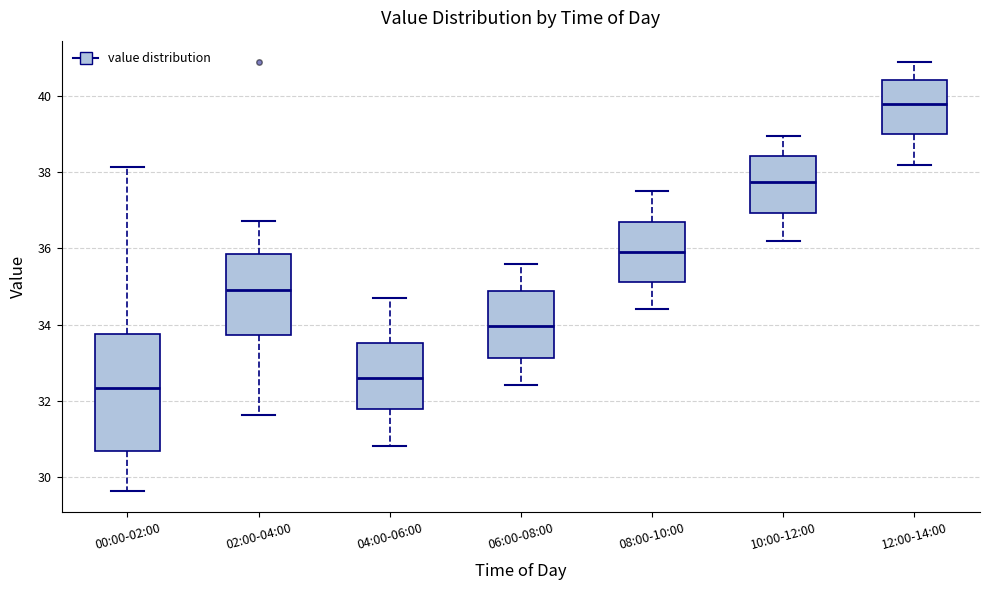

Comparing the boxes themselves (not the whiskers), which one is the tallest?

00:00-02:00